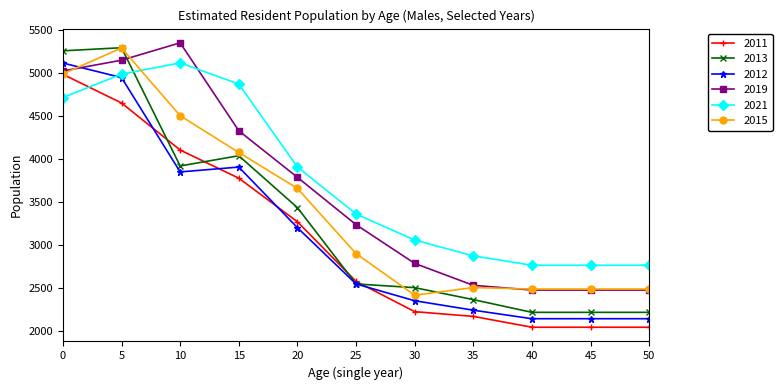

Is it true that 2015 equals 2121 at 10?

False